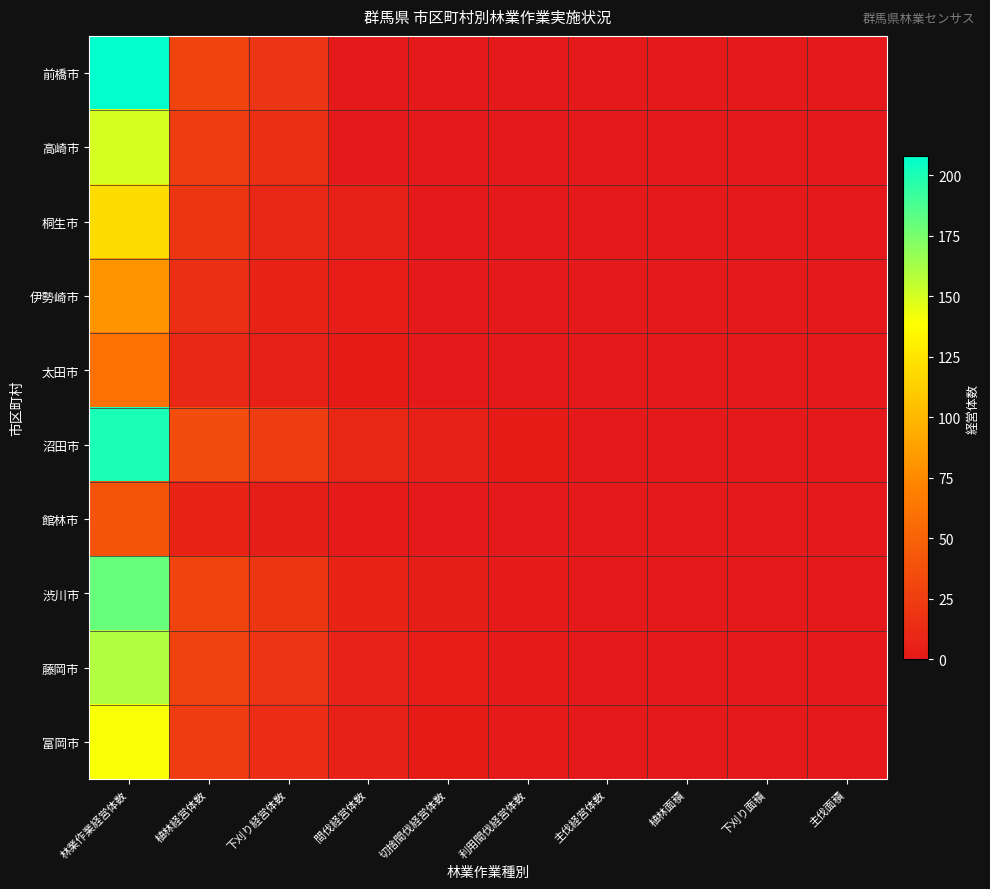

Reading left to right, list all the values displayed in this chart.

前橋市: 林業作業経営体数=208	植林経営体数=30	下刈り経営体数=19	間伐経営体数=0	切捨間伐経営体数=0	利用間伐経営体数=0	主伐経営体数=0	植林面積=0	下刈り面積=0	主伐面積=0
高崎市: 林業作業経営体数=150	植林経営体数=25	下刈り経営体数=15	間伐経営体数=0	切捨間伐経営体数=0	利用間伐経営体数=0	主伐経営体数=0	植林面積=0	下刈り面積=0	主伐面積=0
桐生市: 林業作業経営体数=120	植林経営体数=20	下刈り経営体数=10	間伐経営体数=5	切捨間伐経営体数=0	利用間伐経営体数=0	主伐経営体数=0	植林面積=0	下刈り面積=0	主伐面積=0
伊勢崎市: 林業作業経営体数=80	植林経営体数=15	下刈り経営体数=8	間伐経営体数=3	切捨間伐経営体数=0	利用間伐経営体数=0	主伐経営体数=0	植林面積=0	下刈り面積=0	主伐面積=0
太田市: 林業作業経営体数=60	植林経営体数=10	下刈り経営体数=5	間伐経営体数=2	切捨間伐経営体数=0	利用間伐経営体数=0	主伐経営体数=0	植林面積=0	下刈り面積=0	主伐面積=0
沼田市: 林業作業経営体数=200	植林経営体数=35	下刈り経営体数=25	間伐経営体数=10	切捨間伐経営体数=5	利用間伐経営体数=2	主伐経営体数=0	植林面積=0	下刈り面積=0	主伐面積=0
館林市: 林業作業経営体数=40	植林経営体数=8	下刈り経営体数=4	間伐経営体数=1	切捨間伐経営体数=0	利用間伐経営体数=0	主伐経営体数=0	植林面積=0	下刈り面積=0	主伐面積=0
渋川市: 林業作業経営体数=180	植林経営体数=30	下刈り経営体数=20	間伐経営体数=8	切捨間伐経営体数=4	利用間伐経営体数=1	主伐経営体数=0	植林面積=0	下刈り面積=0	主伐面積=0
藤岡市: 林業作業経営体数=160	植林経営体数=28	下刈り経営体数=18	間伐経営体数=7	切捨間伐経営体数=3	利用間伐経営体数=1	主伐経営体数=0	植林面積=0	下刈り面積=0	主伐面積=0
富岡市: 林業作業経営体数=140	植林経営体数=24	下刈り経営体数=14	間伐経営体数=6	切捨間伐経営体数=2	利用間伐経営体数=1	主伐経営体数=0	植林面積=0	下刈り面積=0	主伐面積=0